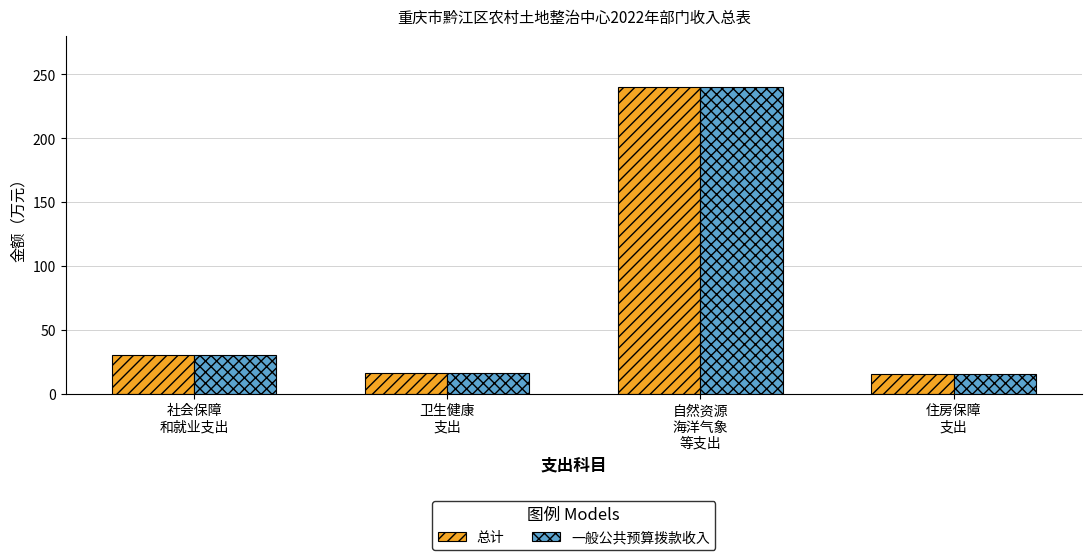

How many data points in 总计 are less than 30?

2